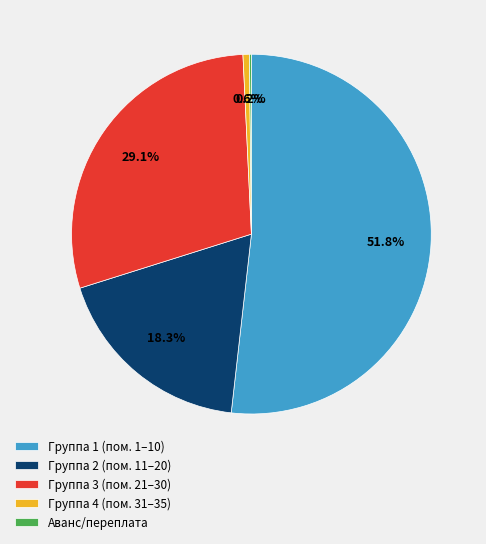

What portion of the pie excludes Группа 4 (пом. 31–35)?

99.4%